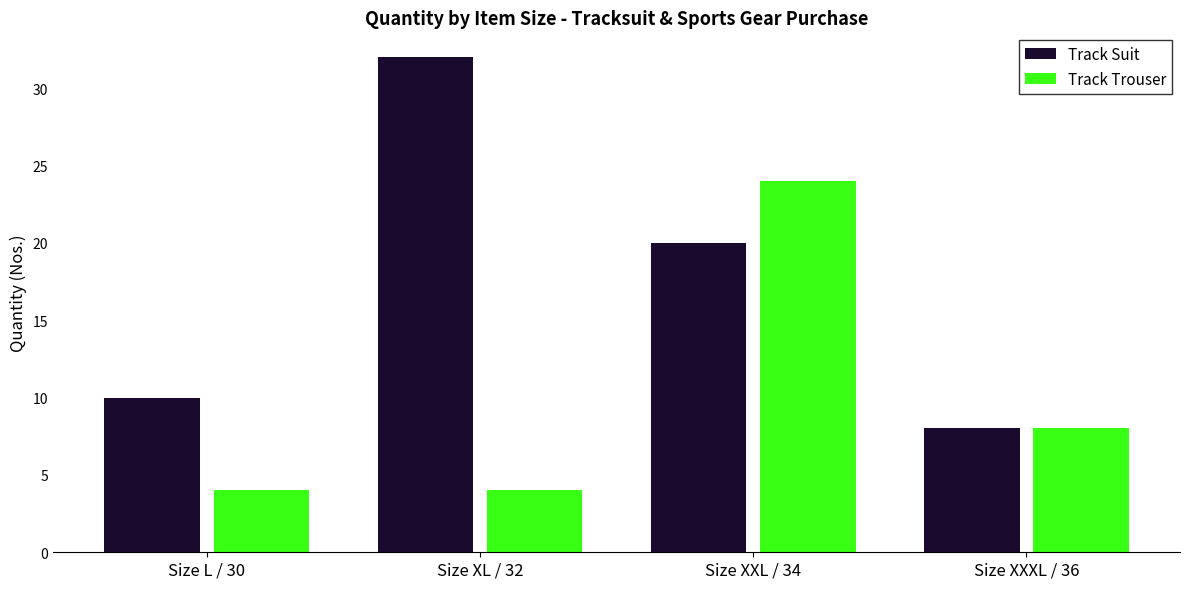

What are all the series names shown in the legend?

Track Suit, Track Trouser